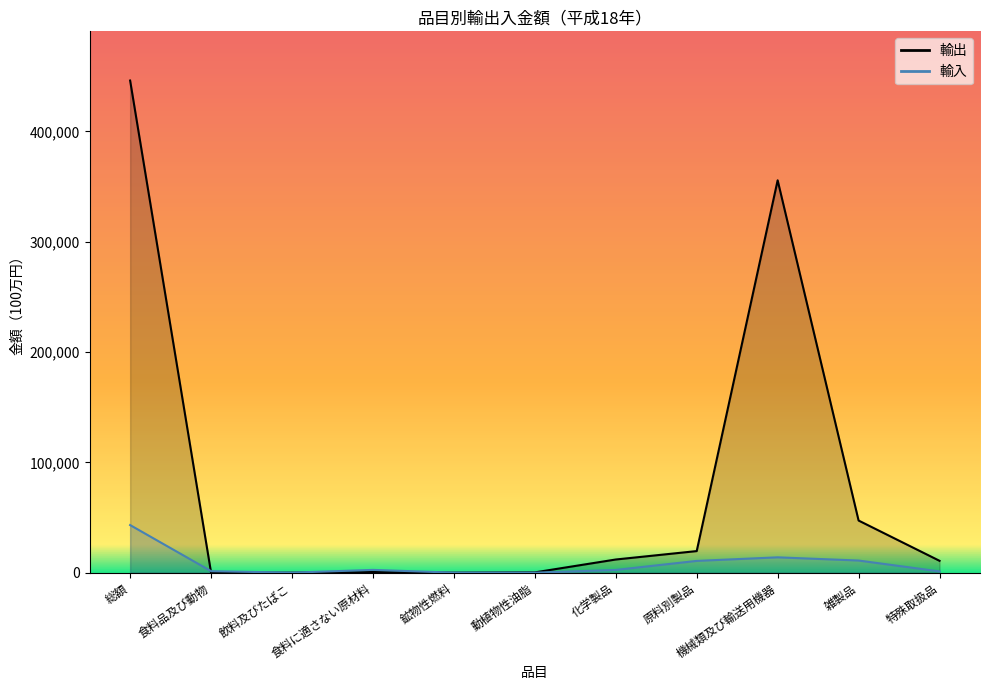

Where do 輸出 and 輸入 first cross each other?

総額 and 食料品及び動物